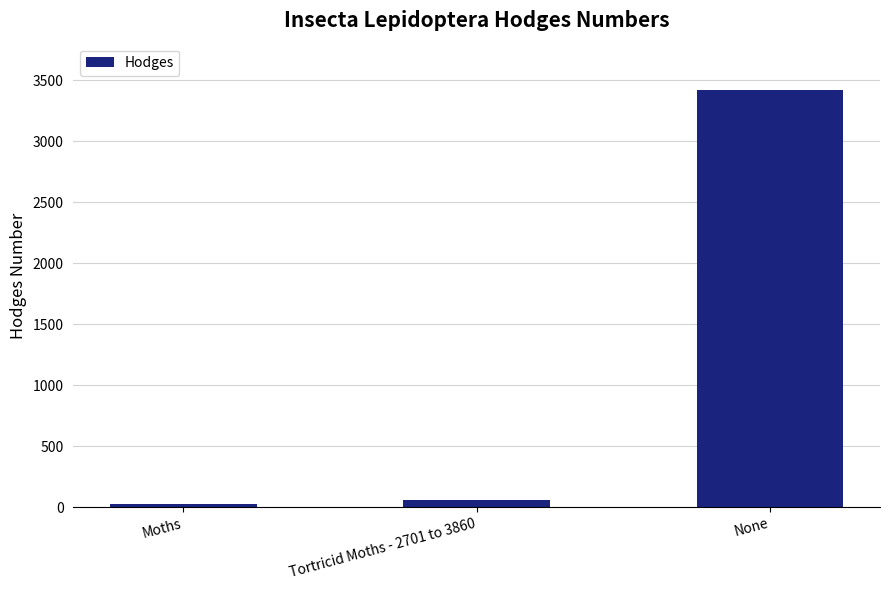

Which has a higher value, None or Tortricid Moths - 2701 to 3860?

None